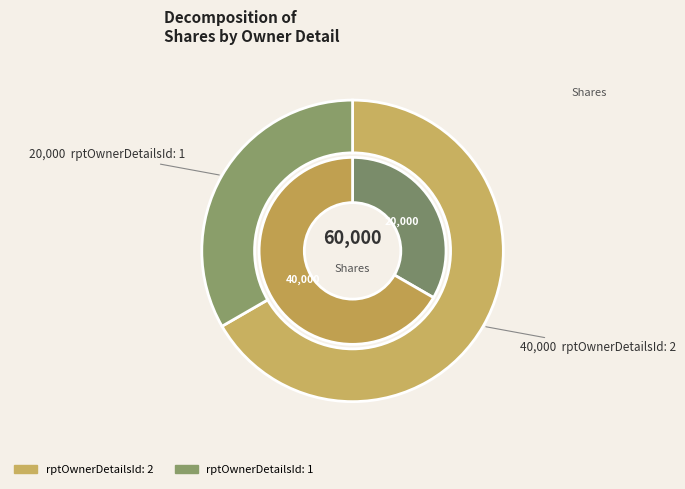

Is there a majority slice in this chart?

Yes